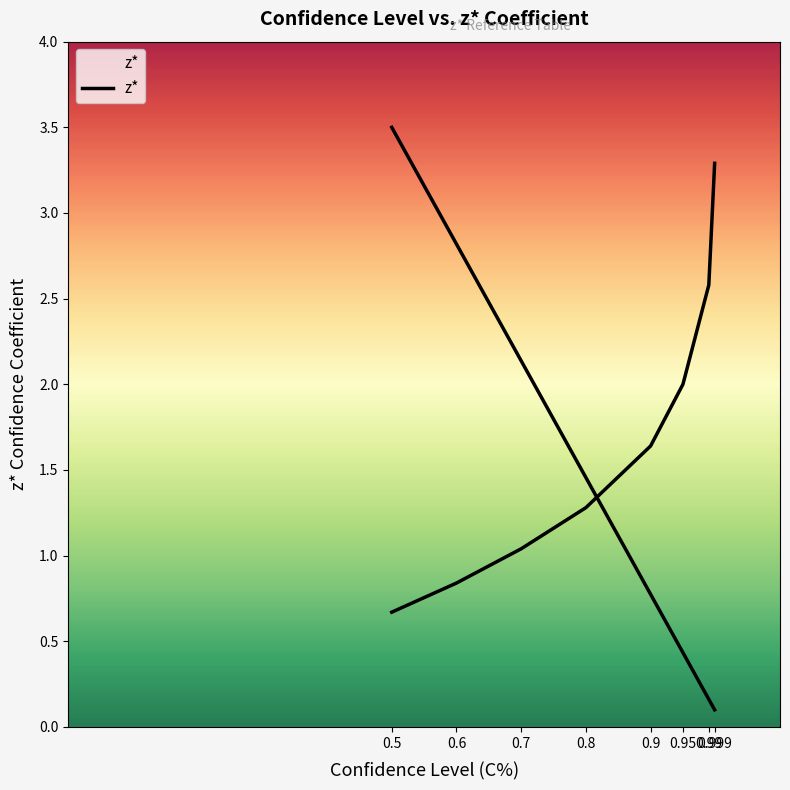

How many data points are above 1?

6